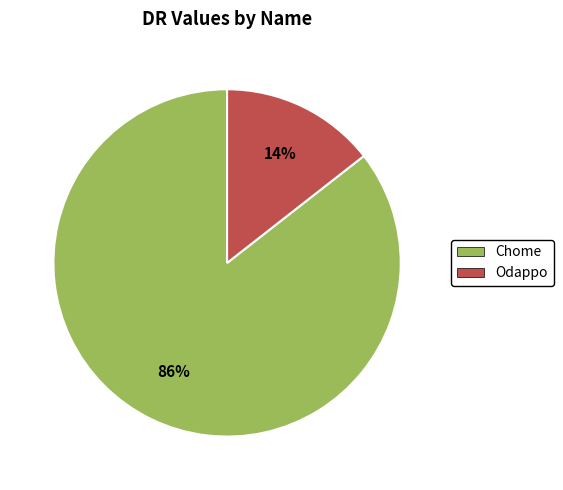

Combined, do Chome and Odappo account for over 50%?

Yes